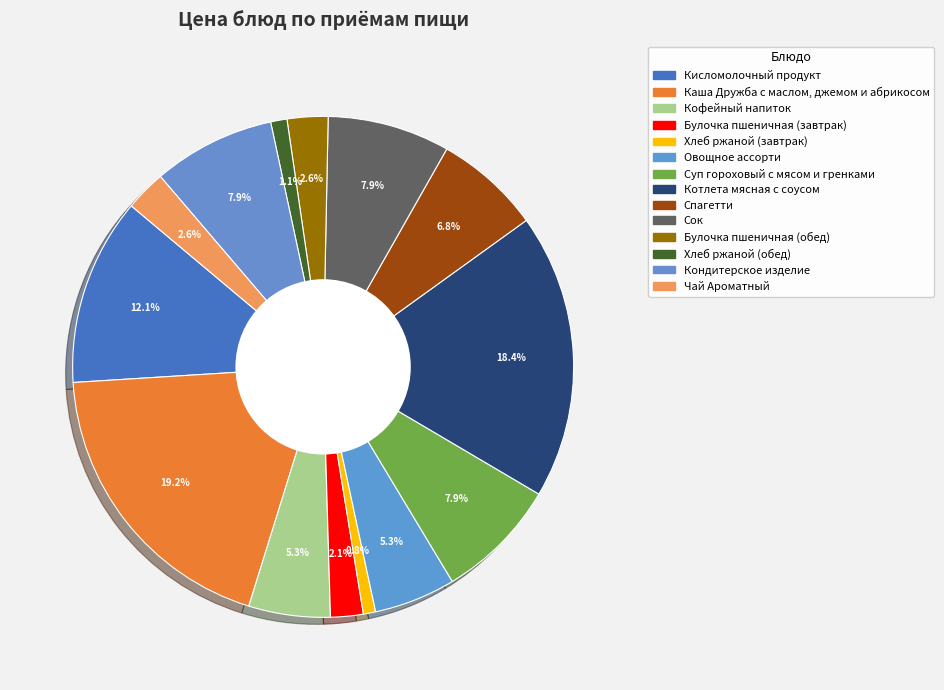

To the nearest percent, what is the average slice percentage?

7%